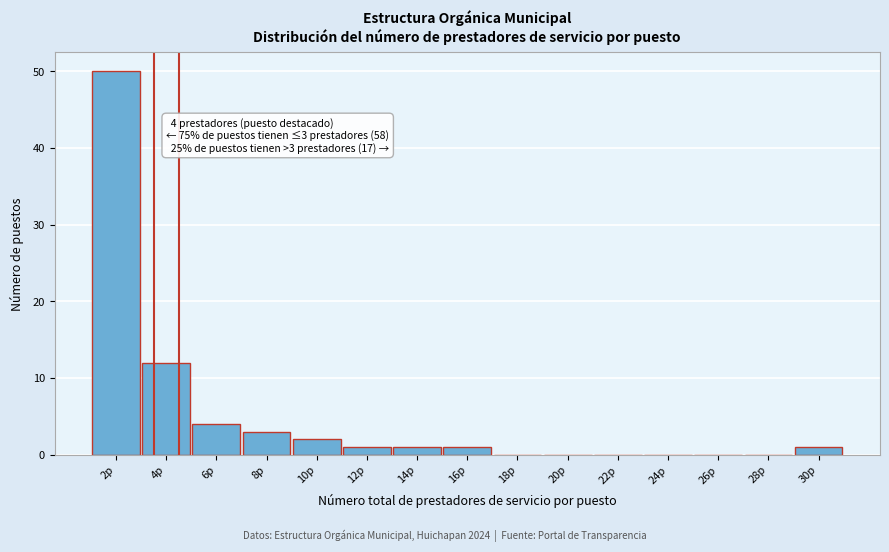

Reading right to left, list all the values displayed in this chart.

30p=1	28p=0	26p=0	24p=0	22p=0	20p=0	18p=0	16p=1	14p=1	12p=1	10p=2	8p=3	6p=4	4p=12	2p=50